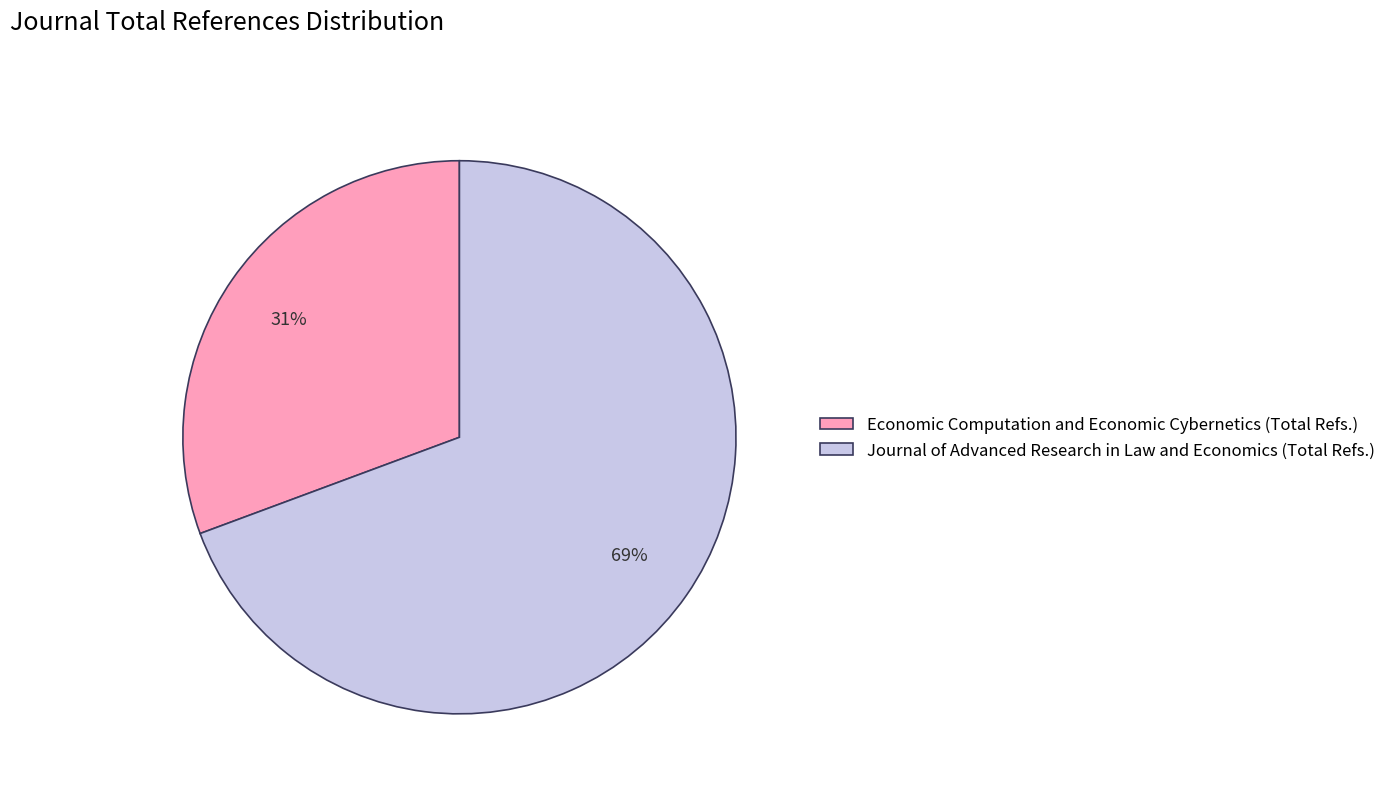

To the nearest percent, what percentage of the pie is Economic Computation and Economic Cybernetics?

31%